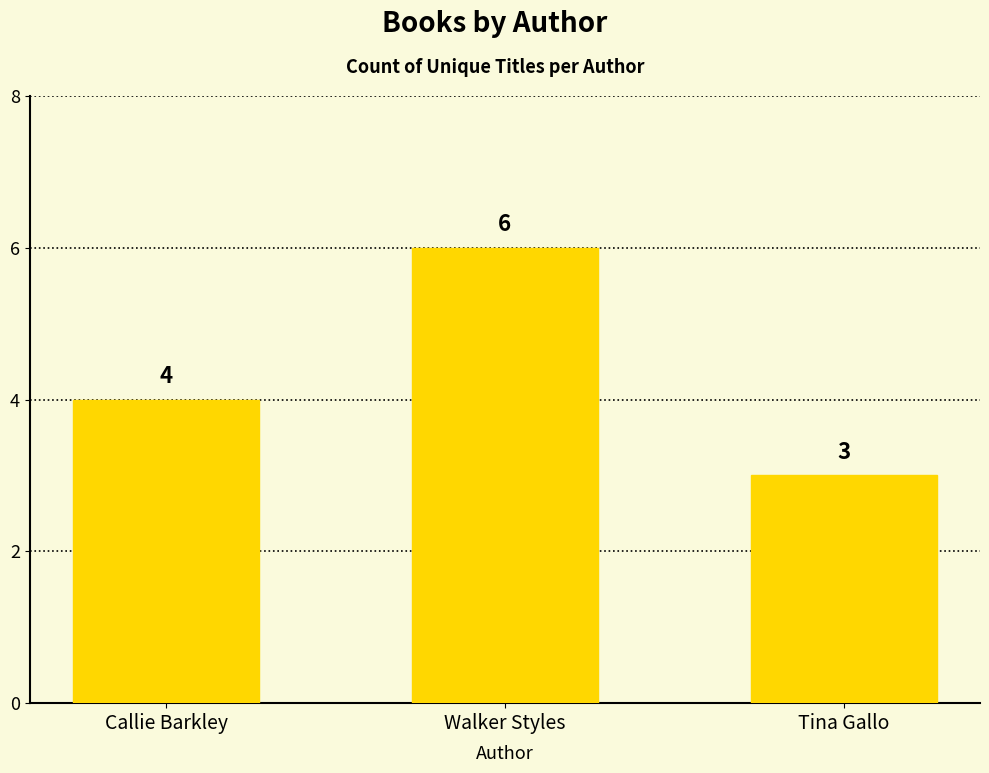

What is the value of the 1st bar from the left?

4